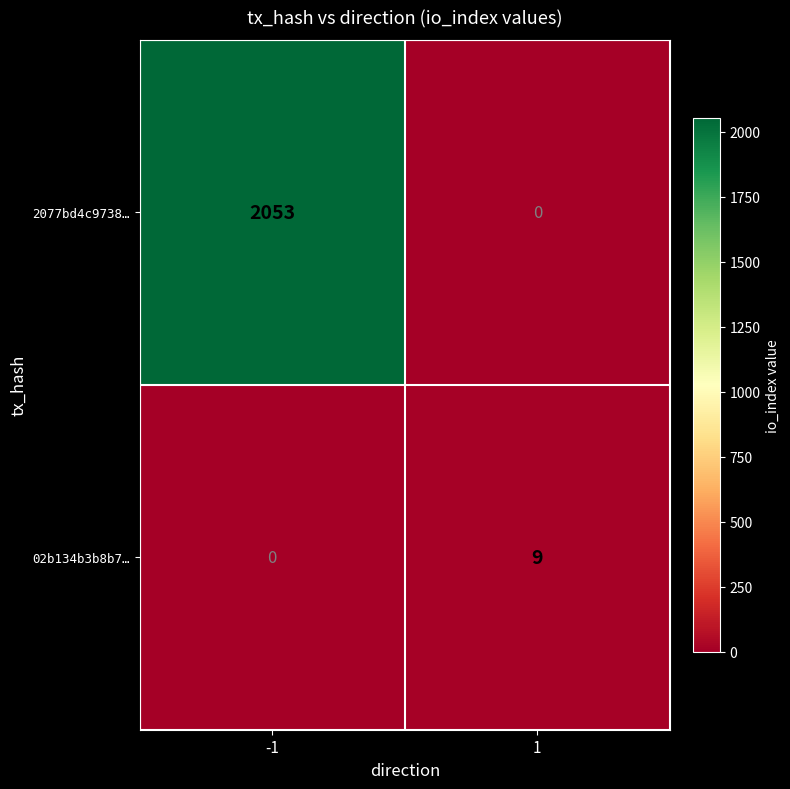

Which series has the widest spread of values?

2077bd4c9738…